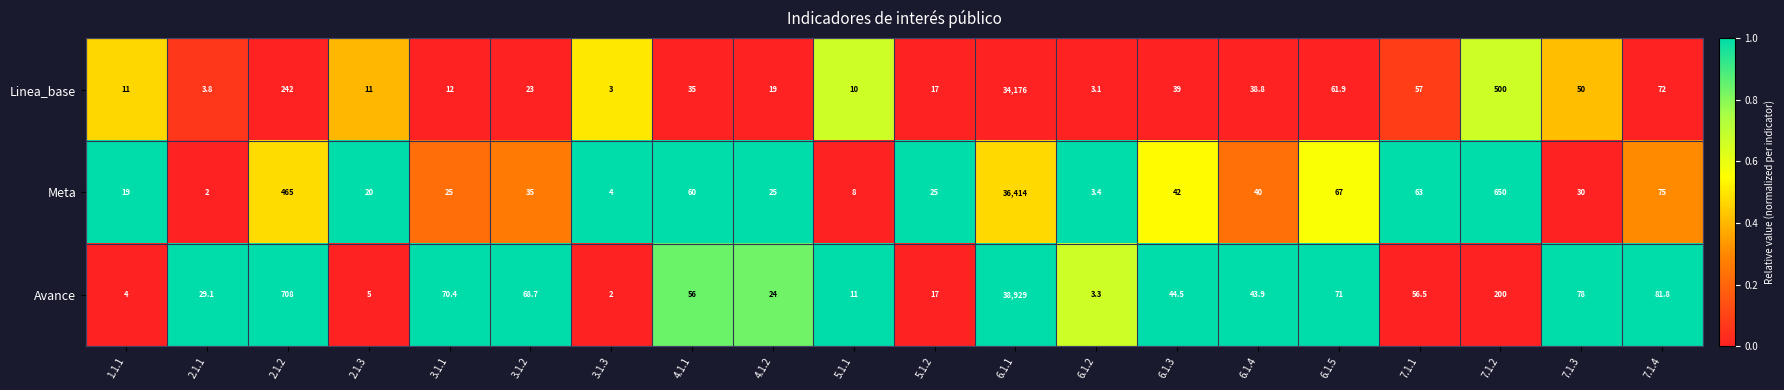

What is the total value across all series at 2.1.3?

36.0